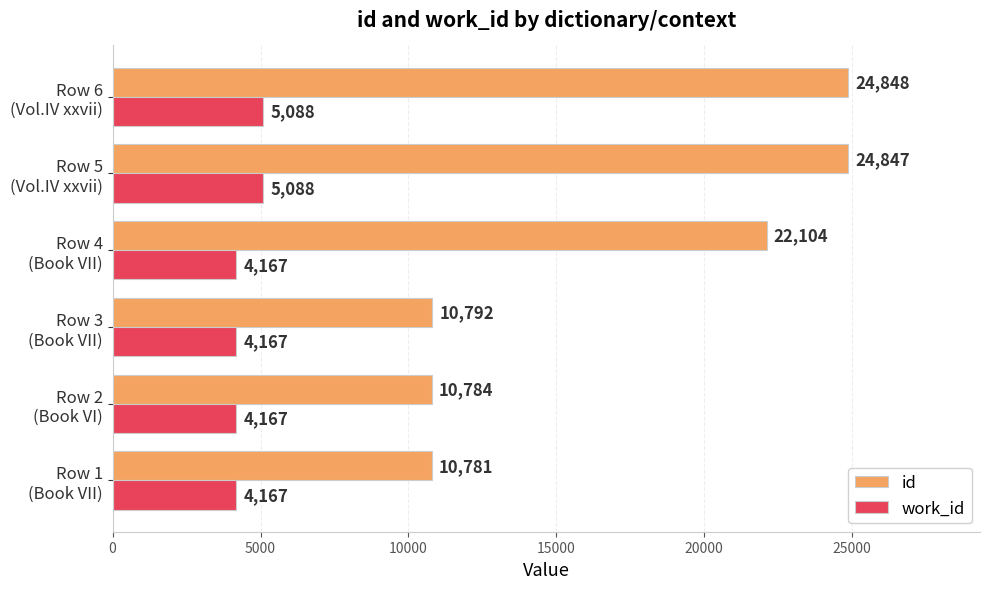

List the series in order of their overall mean, lowest first.

work_id, id